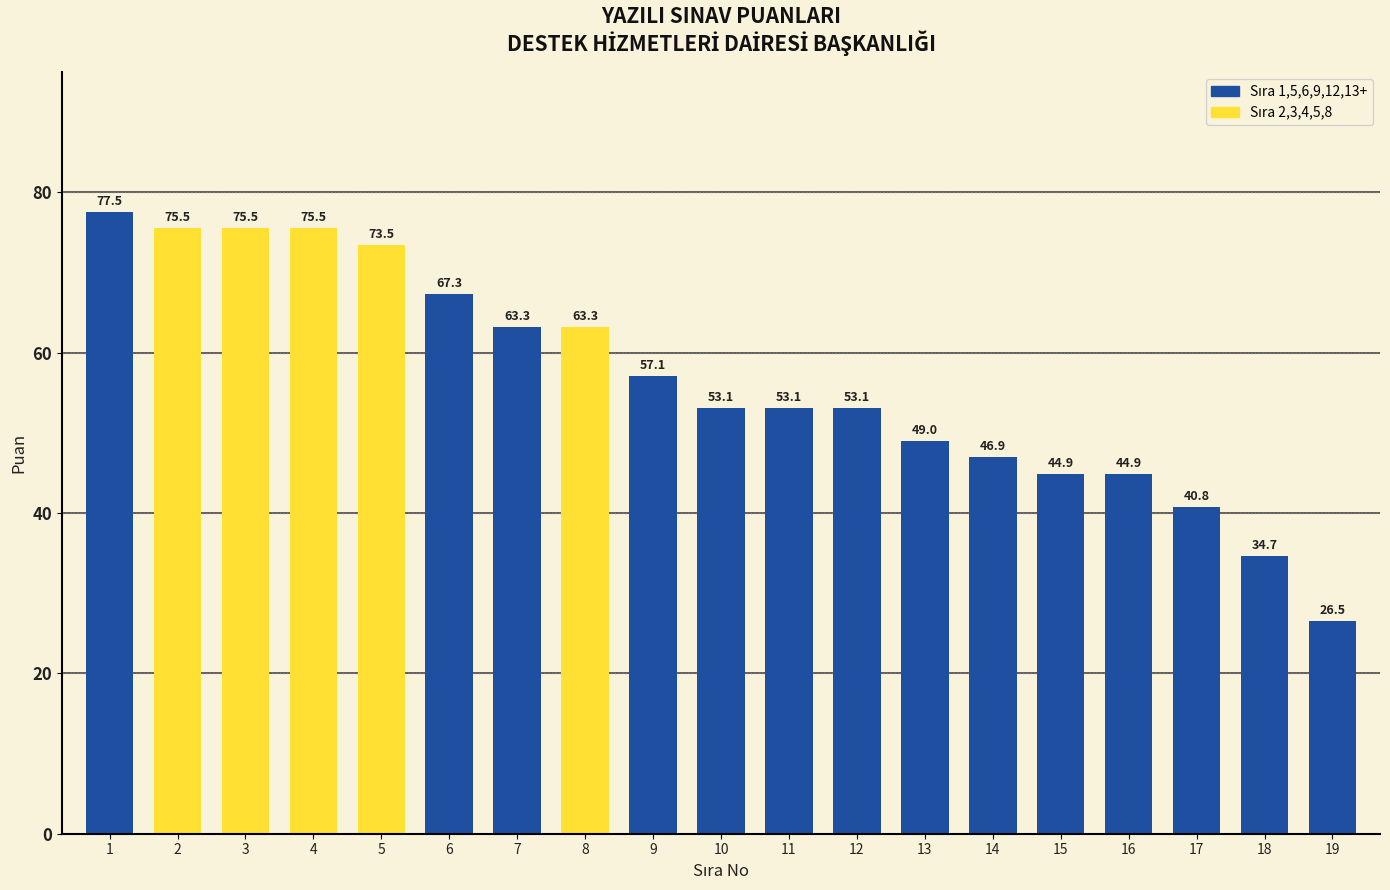

Which category has the highest value across all series?

1